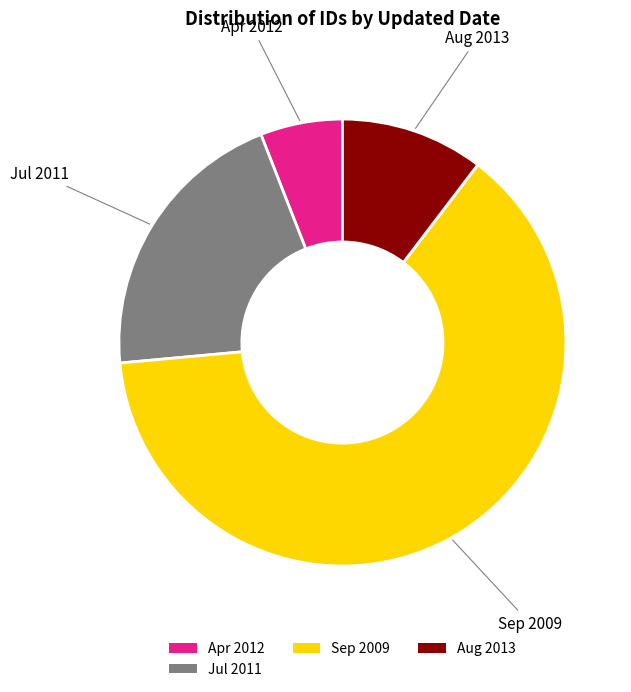

True or false: Sep 2009 accounts for 74% of the total.

False